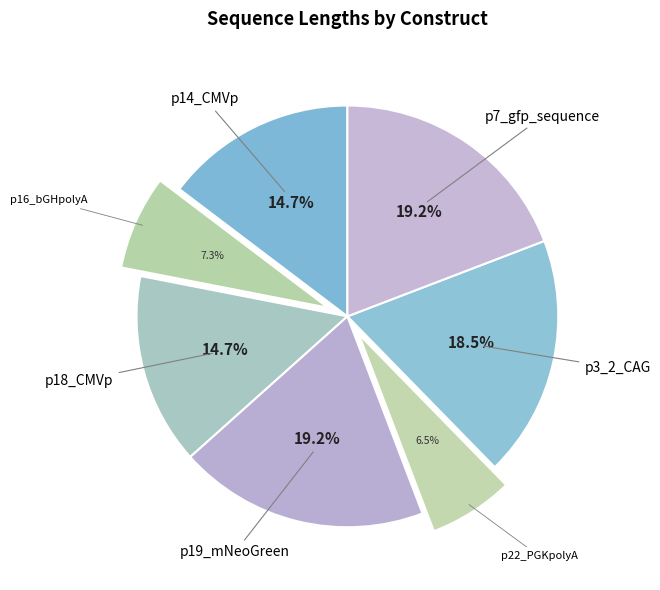

Count the number of slices in the pie.

7